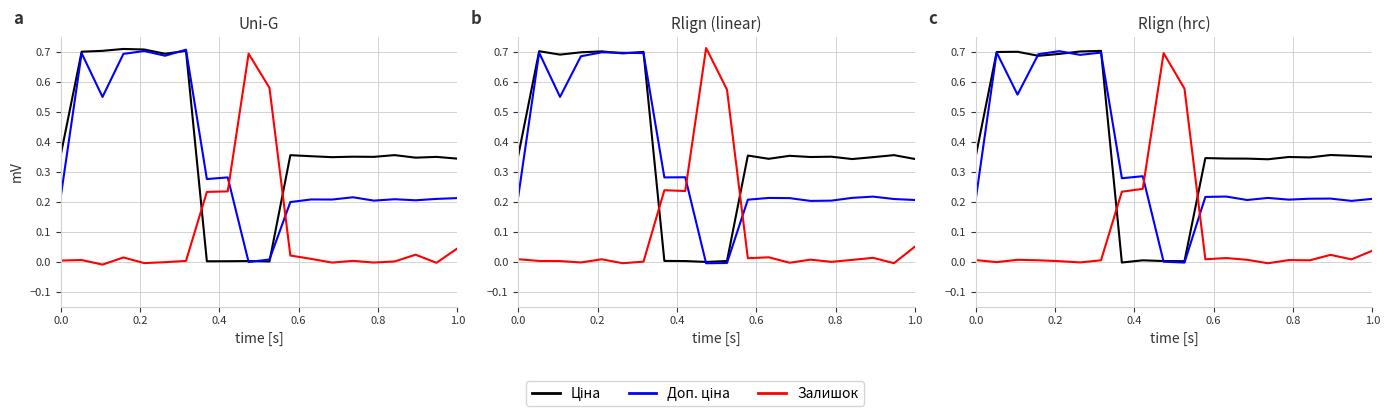

How many data points does each series have?

20